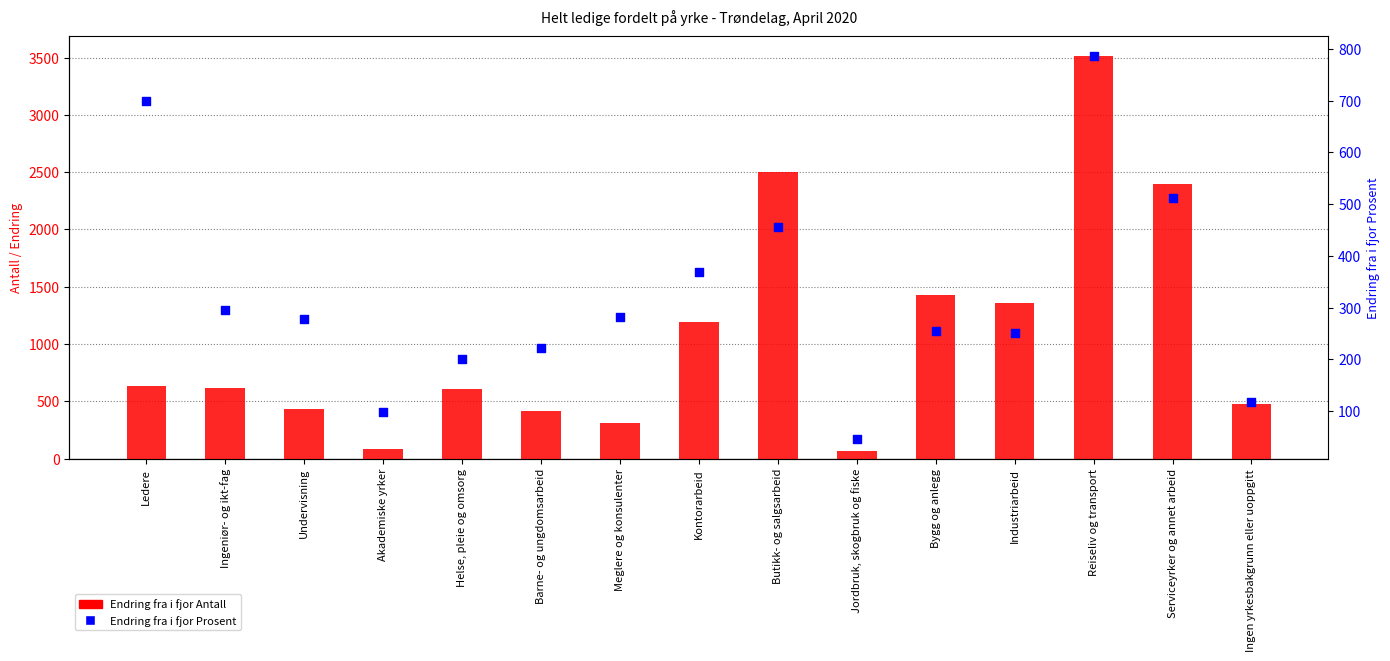

Which series reaches the minimum Y coordinate?

Endring fra i fjor Prosent